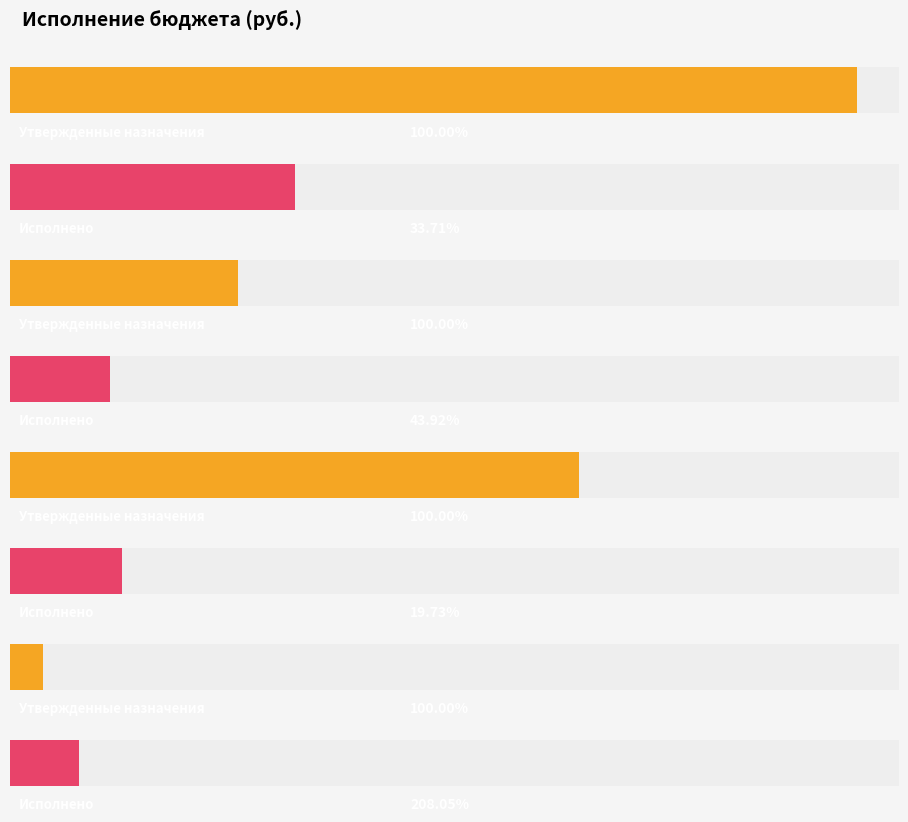

How many Утвержденные бюджетные назначения values are between 900000 and 3348100?

3